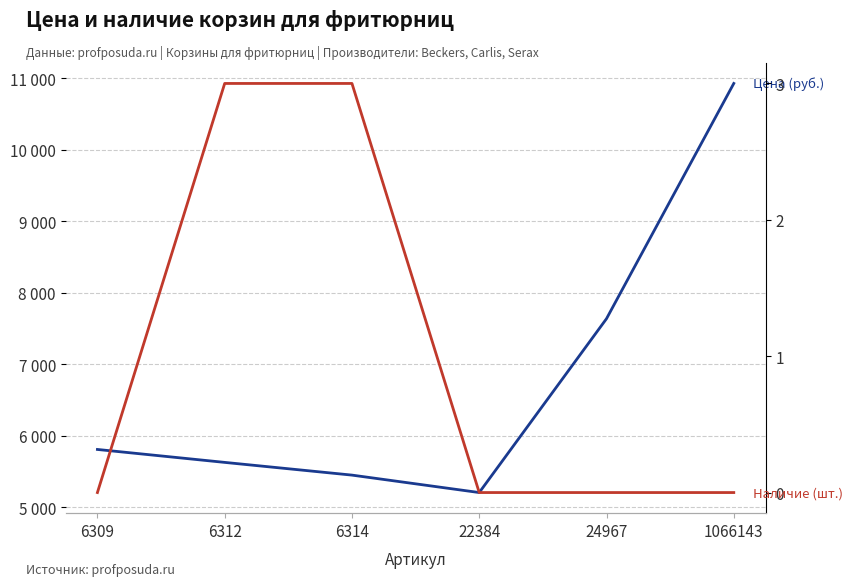

True or false: Цена (руб.) and Наличие (шт.) intersect in this chart.

False